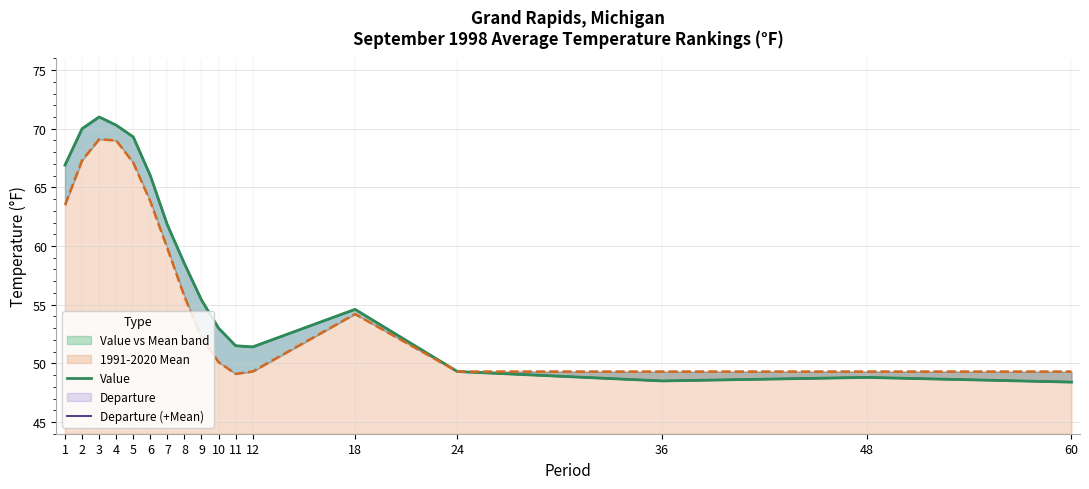

Count the number of categories in the chart.

17